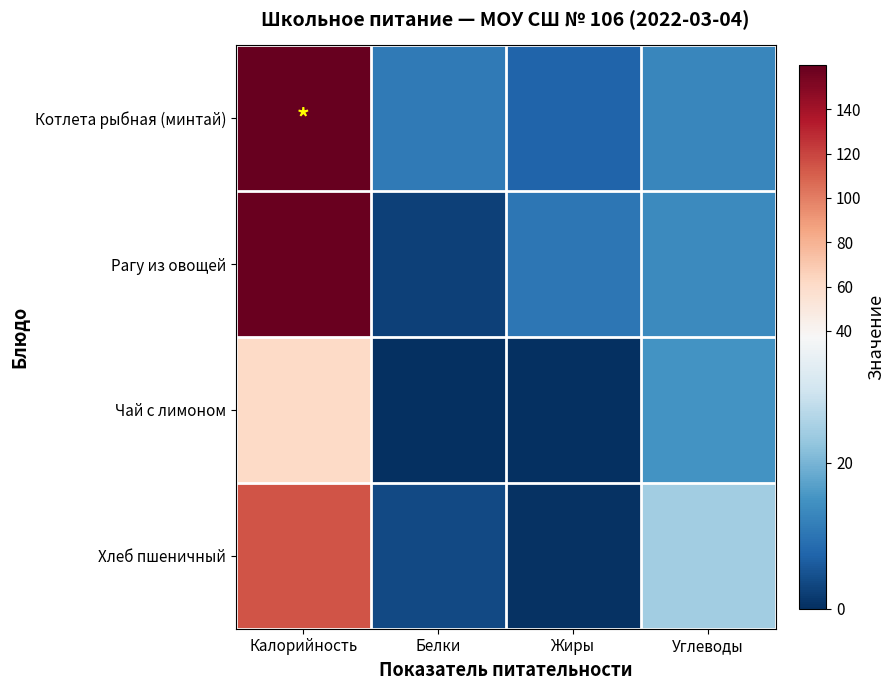

At how many categories does at least one series exceed 111?

1